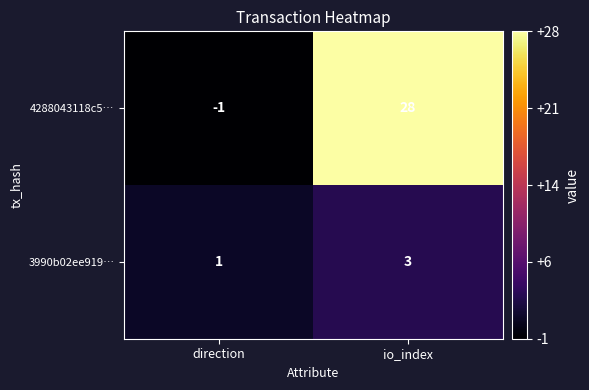

Between direction and io_index, which series saw the biggest shift?

4288043118c5…